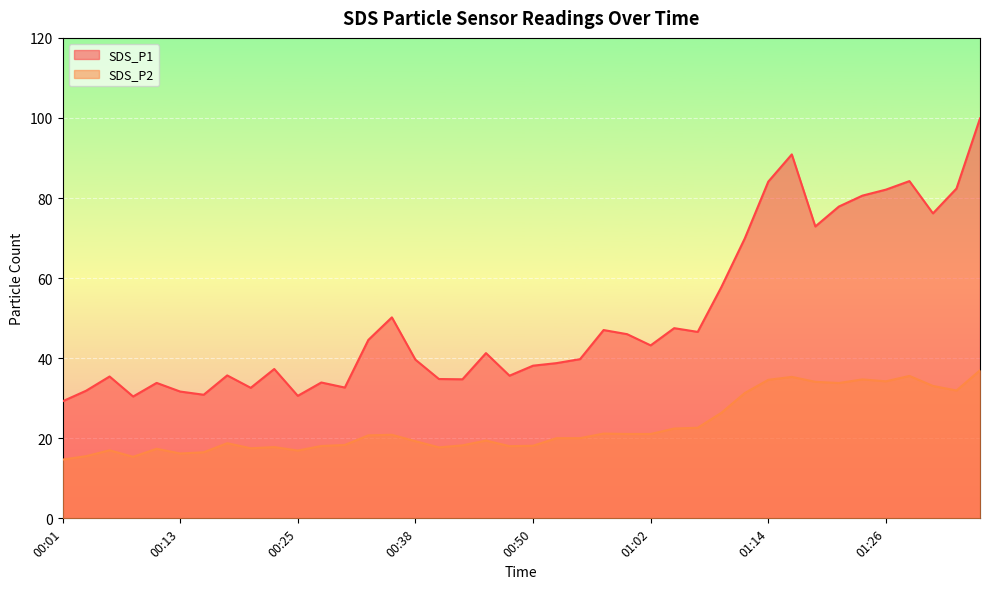

Reading left to right, extract all data points from this chart.

SDS_P1: 00:01=29.2	00:04=31.9	00:06=35.4	00:09=30.4	00:11=33.8	00:13=31.7	00:16=30.9	00:18=35.7	00:21=32.6	00:23=37.3	00:25=30.6	00:28=33.9	00:30=32.7	00:33=44.6	00:35=50.2	00:38=39.6	00:40=34.8	00:43=34.7	00:45=41.3	00:47=35.6	00:50=38.1	00:52=38.8	00:55=39.8	00:57=47.0	01:00=46.0	01:02=43.2	01:05=47.5	01:07=46.6	01:09=57.7	01:12=69.9	01:14=84.1	01:17=90.9	01:19=72.9	01:22=77.9	01:24=80.6	01:26=82.1	01:29=84.2	01:31=76.2	01:34=82.4	01:36=99.9
SDS_P2: 00:01=14.7	00:04=15.5	00:06=17.0	00:09=15.4	00:11=17.4	00:13=16.2	00:16=16.5	00:18=18.8	00:21=17.5	00:23=17.8	00:25=16.9	00:28=18.1	00:30=18.3	00:33=20.7	00:35=20.9	00:38=19.3	00:40=17.7	00:43=18.2	00:45=19.4	00:47=18.0	00:50=18.1	00:52=20.0	00:55=20.0	00:57=21.2	01:00=21.1	01:02=21.1	01:05=22.4	01:07=22.6	01:09=26.3	01:12=31.3	01:14=34.6	01:17=35.3	01:19=34.1	01:22=33.8	01:24=34.7	01:26=34.2	01:29=35.6	01:31=33.1	01:34=31.9	01:36=37.0